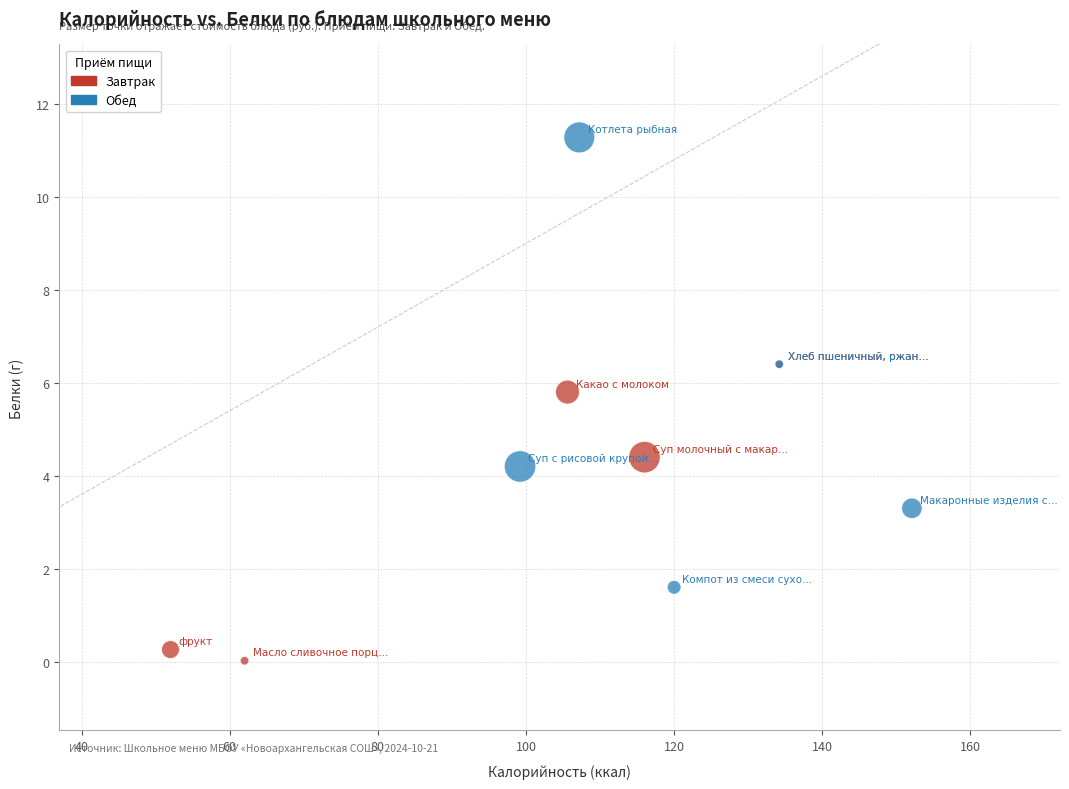

What are all the series names shown in the legend?

Завтрак, Обед